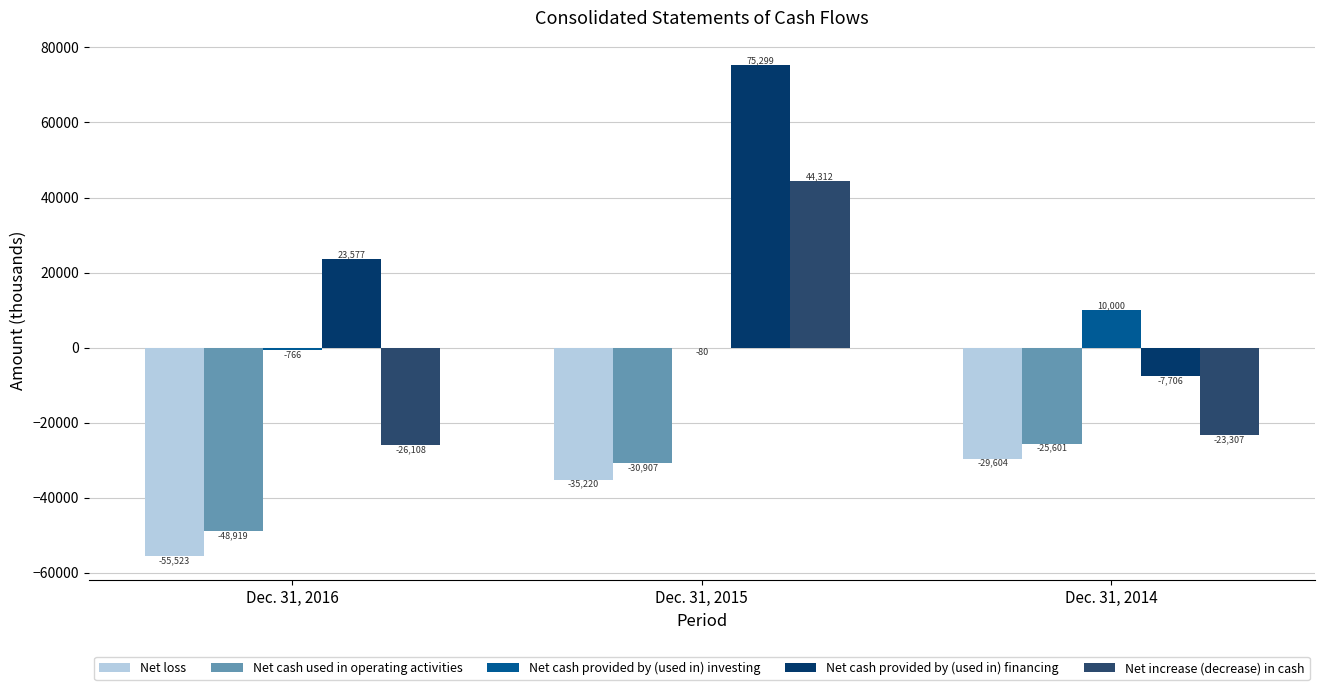

How many data points in Net cash used in operating activities are above -30907?

1